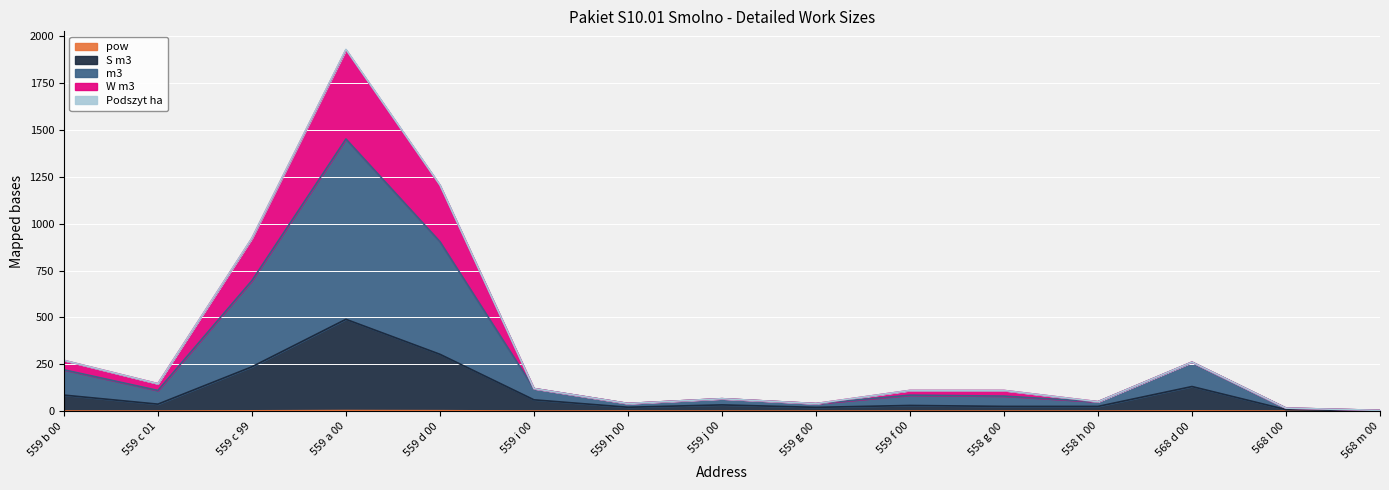

What are all the series names shown in the legend?

pow, S m3, m3, W m3, Podszyt ha